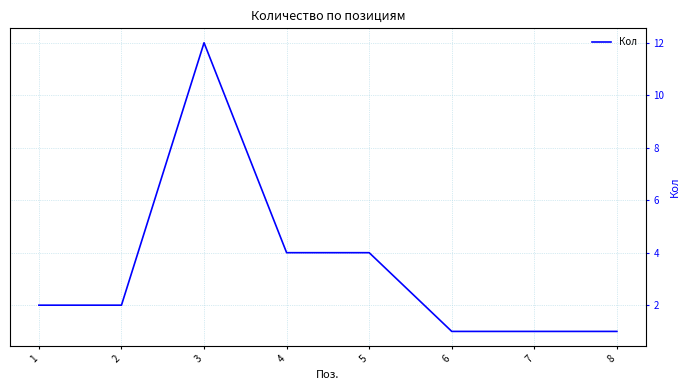

What is the greatest value displayed?

12